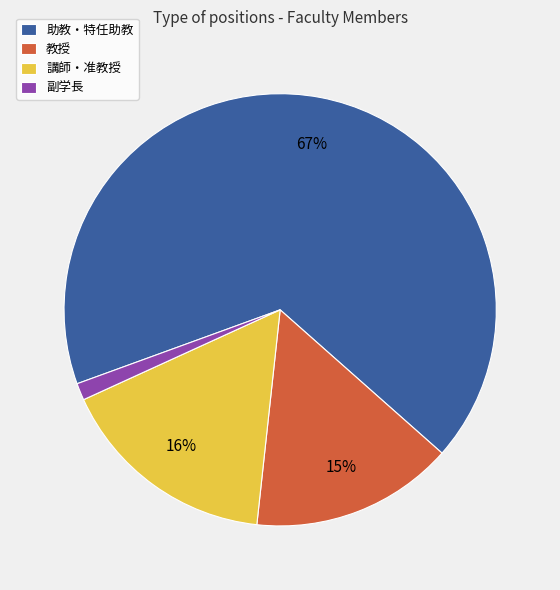

Do 教授 and 副学長 together represent more than half of the pie?

No